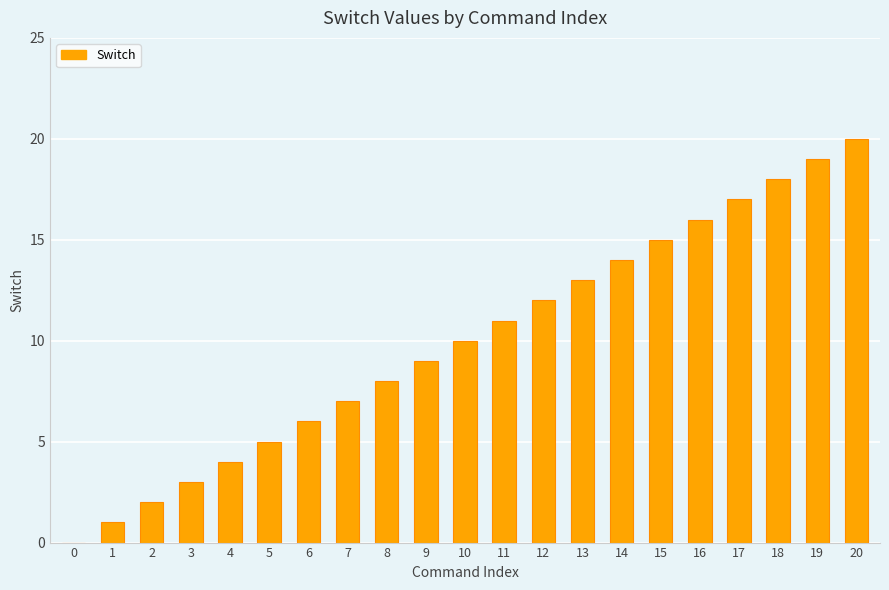

What is the ratio of the value at 13 to the value at 2?

6.5